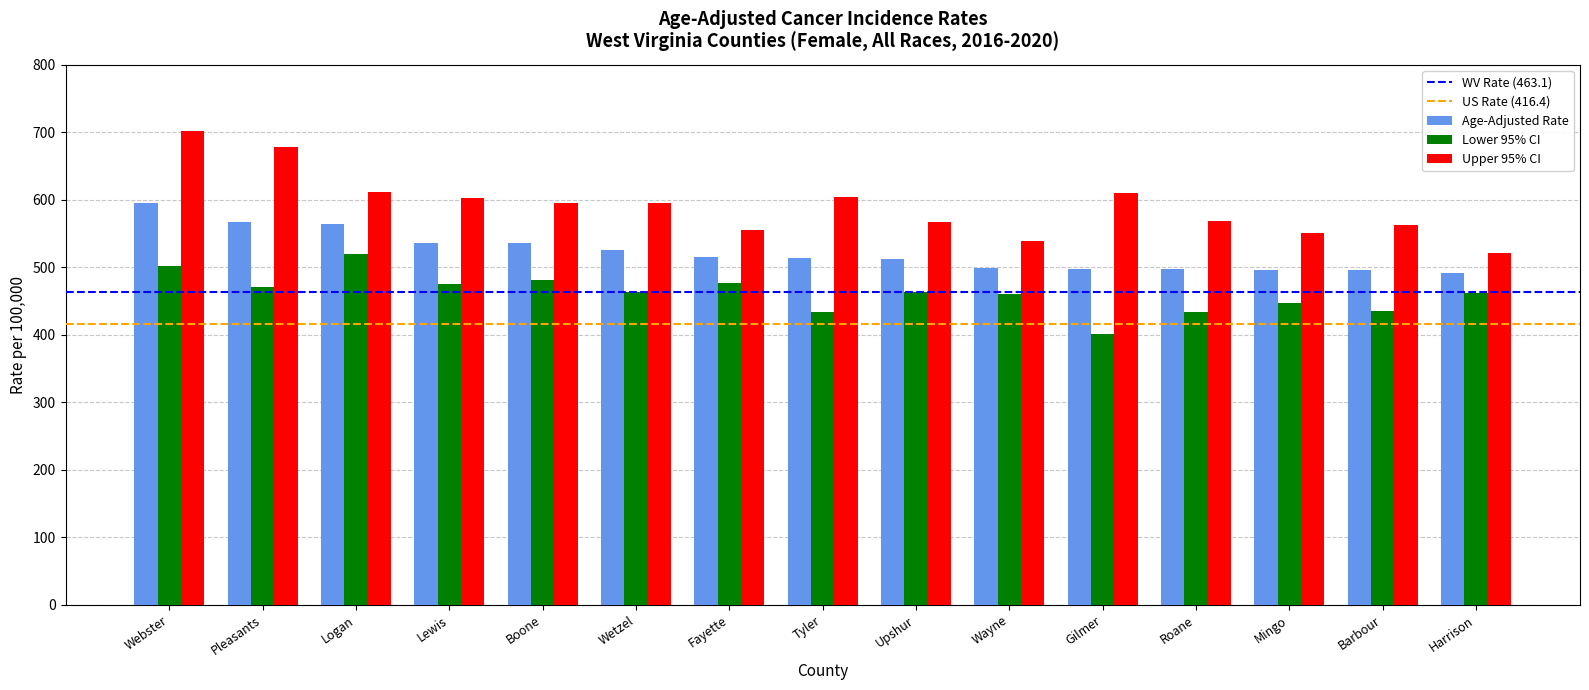

What is the sum of all Upper 95% CI values?

8866.1